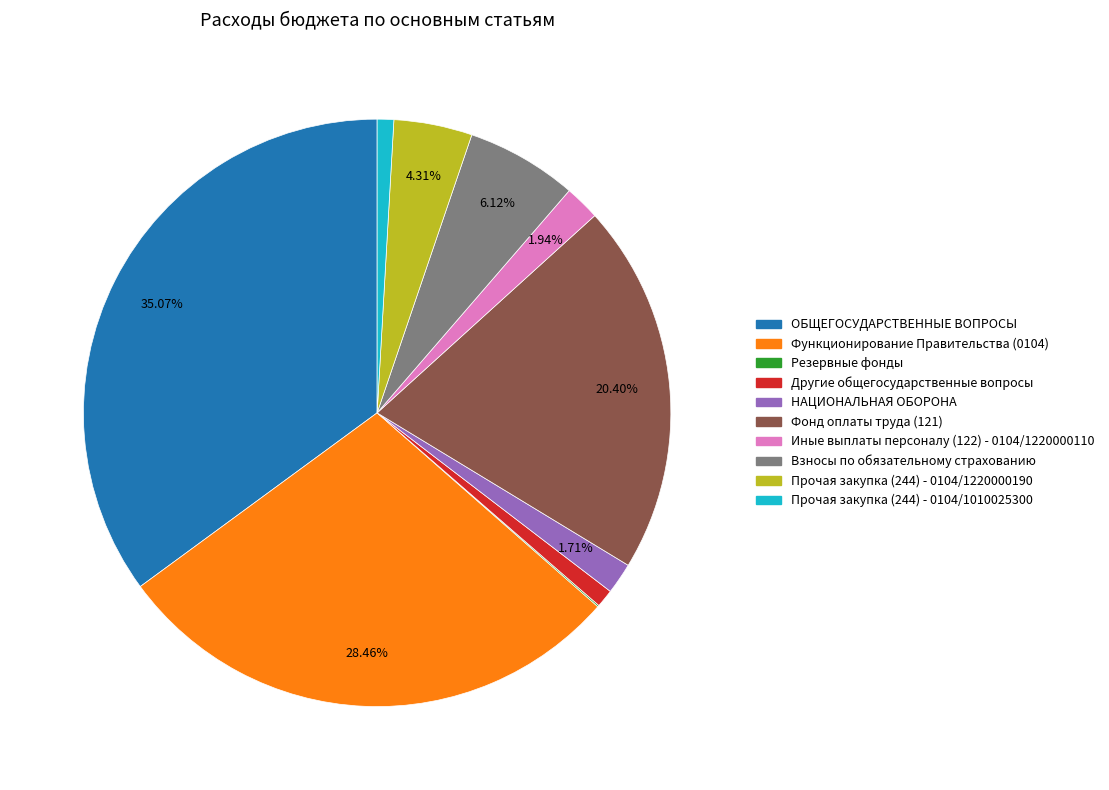

Which category has the biggest portion of the pie?

ОБЩЕГОСУДАРСТВЕННЫЕ ВОПРОСЫ